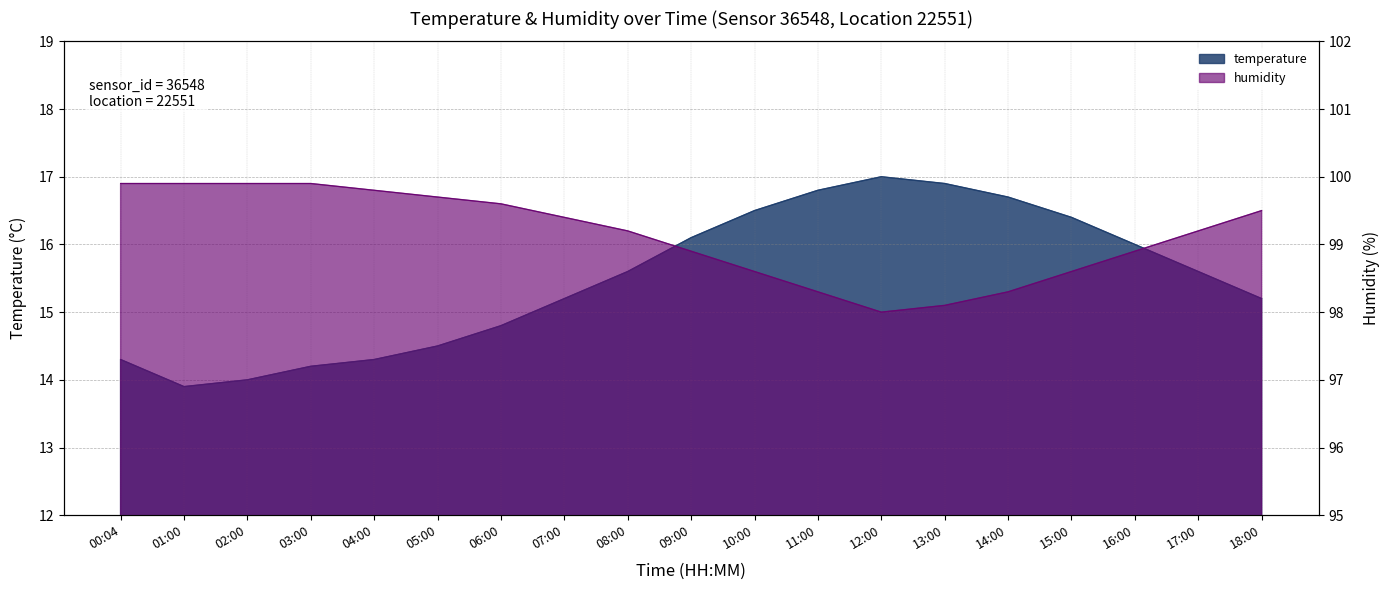

Is the value of humidity at 16:00 greater than the value of temperature at 15:00?

Yes